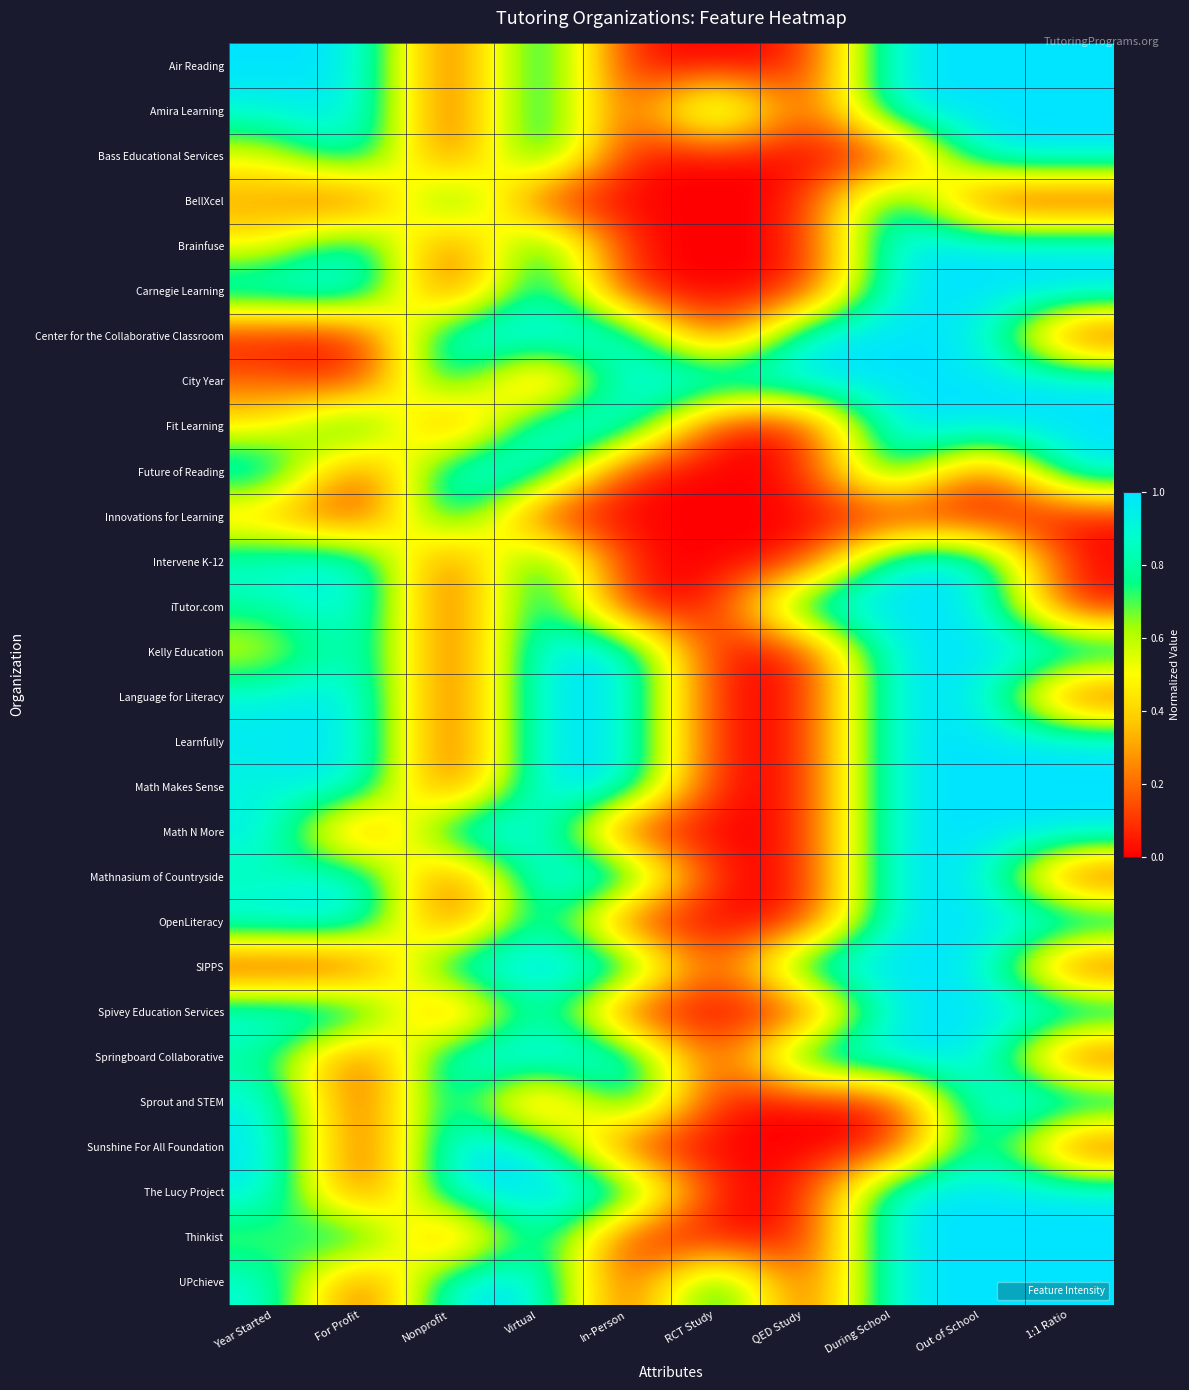

Reading right to left, what are all the values shown in this chart?

Air Reading: 1:1 Ratio=1.0	Out of School=1.0	During School=1.0	QED Study=0.0	RCT Study=0.0	In-Person=0.0	Virtual=1.0	Nonprofit=0.0	For Profit=1.0	Year Started=1.0
Amira Learning: 1:1 Ratio=1.0	Out of School=1.0	During School=1.0	QED Study=0.0	RCT Study=1.0	In-Person=0.0	Virtual=1.0	Nonprofit=0.0	For Profit=1.0	Year Started=0.9
Bass Educational Services: 1:1 Ratio=1.0	Out of School=1.0	During School=0.0	QED Study=0.0	RCT Study=0.0	In-Person=0.0	Virtual=1.0	Nonprofit=0.0	For Profit=1.0	Year Started=0.5
BellXcel: 1:1 Ratio=0.0	Out of School=0.0	During School=1.0	QED Study=0.0	RCT Study=0.0	In-Person=0.0	Virtual=0.0	Nonprofit=1.0	For Profit=0.0	Year Started=0.3
Brainfuse: 1:1 Ratio=1.0	Out of School=1.0	During School=1.0	QED Study=0.0	RCT Study=0.0	In-Person=0.0	Virtual=1.0	Nonprofit=0.0	For Profit=1.0	Year Started=0.5
Carnegie Learning: 1:1 Ratio=1.0	Out of School=1.0	During School=1.0	QED Study=0.0	RCT Study=0.0	In-Person=0.0	Virtual=1.0	Nonprofit=0.0	For Profit=1.0	Year Started=1.0
Center for the Collaborative Classroom: 1:1 Ratio=0.0	Out of School=1.0	During School=1.0	QED Study=1.0	RCT Study=0.0	In-Person=1.0	Virtual=1.0	Nonprofit=1.0	For Profit=0.0	Year Started=0.0
City Year: 1:1 Ratio=1.0	Out of School=1.0	During School=1.0	QED Study=1.0	RCT Study=1.0	In-Person=1.0	Virtual=0.0	Nonprofit=1.0	For Profit=0.0	Year Started=0.2
Fit Learning: 1:1 Ratio=1.0	Out of School=1.0	During School=1.0	QED Study=0.0	RCT Study=0.0	In-Person=1.0	Virtual=1.0	Nonprofit=0.0	For Profit=1.0	Year Started=0.4
Future of Reading: 1:1 Ratio=1.0	Out of School=0.0	During School=1.0	QED Study=0.0	RCT Study=0.0	In-Person=0.0	Virtual=1.0	Nonprofit=1.0	For Profit=0.0	Year Started=1.0
Innovations for Learning: 1:1 Ratio=0.0	Out of School=0.0	During School=0.0	QED Study=0.0	RCT Study=0.0	In-Person=0.0	Virtual=0.0	Nonprofit=1.0	For Profit=0.0	Year Started=0.3
Intervene K-12: 1:1 Ratio=0.0	Out of School=1.0	During School=1.0	QED Study=0.0	RCT Study=0.0	In-Person=0.0	Virtual=1.0	Nonprofit=0.0	For Profit=1.0	Year Started=0.9
iTutor.com: 1:1 Ratio=0.0	Out of School=1.0	During School=1.0	QED Study=1.0	RCT Study=0.0	In-Person=0.0	Virtual=1.0	Nonprofit=0.0	For Profit=1.0	Year Started=0.8
Kelly Education: 1:1 Ratio=1.0	Out of School=1.0	During School=1.0	QED Study=0.0	RCT Study=0.0	In-Person=1.0	Virtual=1.0	Nonprofit=0.0	For Profit=1.0	Year Started=0.5
Language for Literacy: 1:1 Ratio=0.0	Out of School=1.0	During School=1.0	QED Study=0.0	RCT Study=0.0	In-Person=1.0	Virtual=1.0	Nonprofit=0.0	For Profit=1.0	Year Started=0.9
Learnfully: 1:1 Ratio=1.0	Out of School=1.0	During School=1.0	QED Study=0.0	RCT Study=0.0	In-Person=1.0	Virtual=1.0	Nonprofit=0.0	For Profit=1.0	Year Started=1.0
Math Makes Sense: 1:1 Ratio=1.0	Out of School=1.0	During School=1.0	QED Study=0.0	RCT Study=0.0	In-Person=1.0	Virtual=1.0	Nonprofit=0.0	For Profit=1.0	Year Started=0.9
Math N More: 1:1 Ratio=1.0	Out of School=1.0	During School=1.0	QED Study=0.0	RCT Study=0.0	In-Person=0.0	Virtual=1.0	Nonprofit=1.0	For Profit=0.0	Year Started=1.0
Mathnasium of Countryside: 1:1 Ratio=0.0	Out of School=1.0	During School=1.0	QED Study=0.0	RCT Study=0.0	In-Person=1.0	Virtual=1.0	Nonprofit=0.0	For Profit=1.0	Year Started=0.8
OpenLiteracy: 1:1 Ratio=1.0	Out of School=1.0	During School=1.0	QED Study=0.0	RCT Study=0.0	In-Person=0.0	Virtual=1.0	Nonprofit=0.0	For Profit=1.0	Year Started=1.0
SIPPS: 1:1 Ratio=0.0	Out of School=1.0	During School=1.0	QED Study=1.0	RCT Study=0.0	In-Person=1.0	Virtual=1.0	Nonprofit=1.0	For Profit=0.0	Year Started=0.0
Spivey Education Services: 1:1 Ratio=1.0	Out of School=1.0	During School=1.0	QED Study=0.0	RCT Study=0.0	In-Person=0.0	Virtual=1.0	Nonprofit=0.0	For Profit=1.0	Year Started=1.0
Springboard Collaborative: 1:1 Ratio=0.0	Out of School=1.0	During School=1.0	QED Study=1.0	RCT Study=0.0	In-Person=1.0	Virtual=1.0	Nonprofit=1.0	For Profit=0.0	Year Started=0.8
Sprout and STEM: 1:1 Ratio=1.0	Out of School=1.0	During School=0.0	QED Study=0.0	RCT Study=0.0	In-Person=1.0	Virtual=0.0	Nonprofit=1.0	For Profit=0.0	Year Started=1.0
Sunshine For All Foundation: 1:1 Ratio=0.0	Out of School=1.0	During School=0.0	QED Study=0.0	RCT Study=0.0	In-Person=0.0	Virtual=1.0	Nonprofit=1.0	For Profit=0.0	Year Started=1.0
The Lucy Project: 1:1 Ratio=1.0	Out of School=1.0	During School=1.0	QED Study=0.0	RCT Study=0.0	In-Person=1.0	Virtual=1.0	Nonprofit=1.0	For Profit=0.0	Year Started=1.0
Thinkist: 1:1 Ratio=1.0	Out of School=1.0	During School=1.0	QED Study=0.0	RCT Study=0.0	In-Person=0.0	Virtual=1.0	Nonprofit=0.0	For Profit=1.0	Year Started=0.6
UPchieve: 1:1 Ratio=1.0	Out of School=1.0	During School=1.0	QED Study=0.0	RCT Study=1.0	In-Person=0.0	Virtual=1.0	Nonprofit=1.0	For Profit=0.0	Year Started=0.9